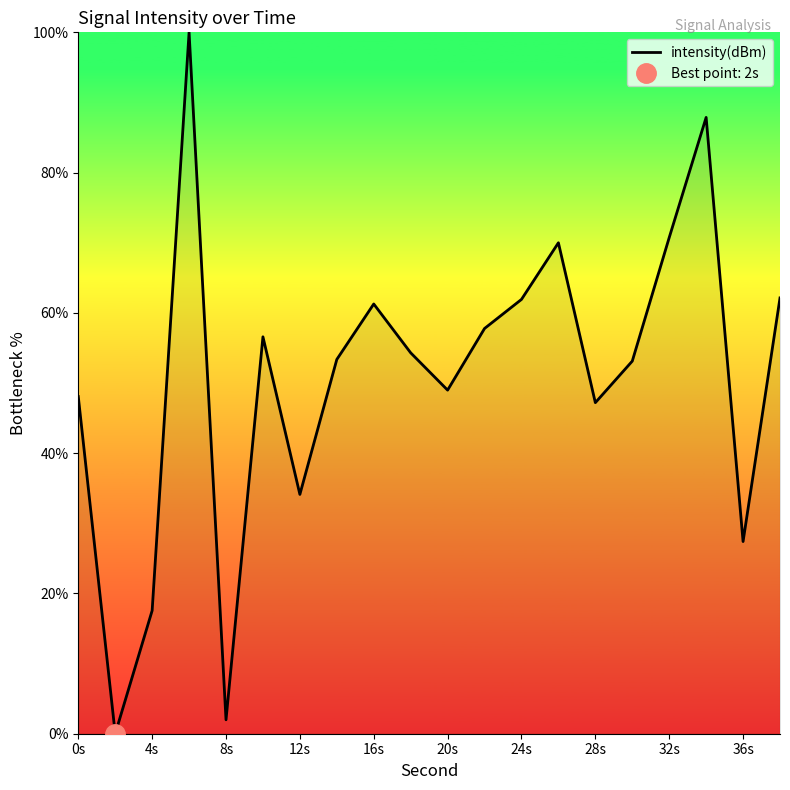

Is it true that intensity(dBm) equals 5.9 at 4s?

False